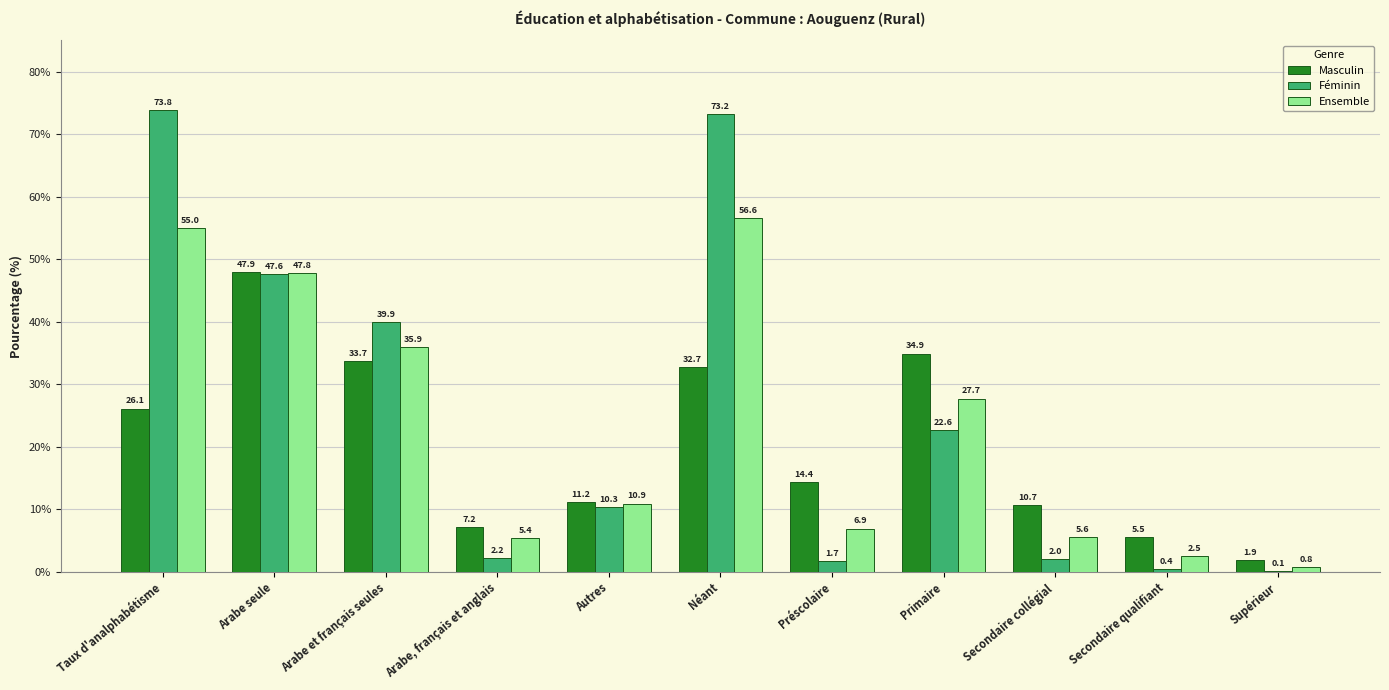

How many data points in Ensemble are above 10?

6